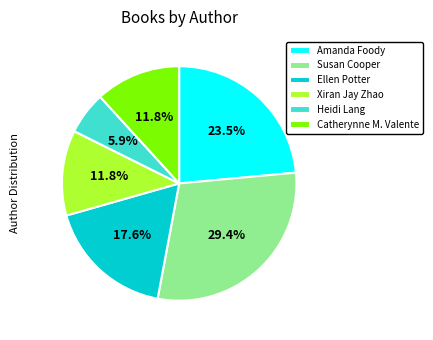

Is the sum of Ellen Potter and Xiran Jay Zhao greater than half?

No